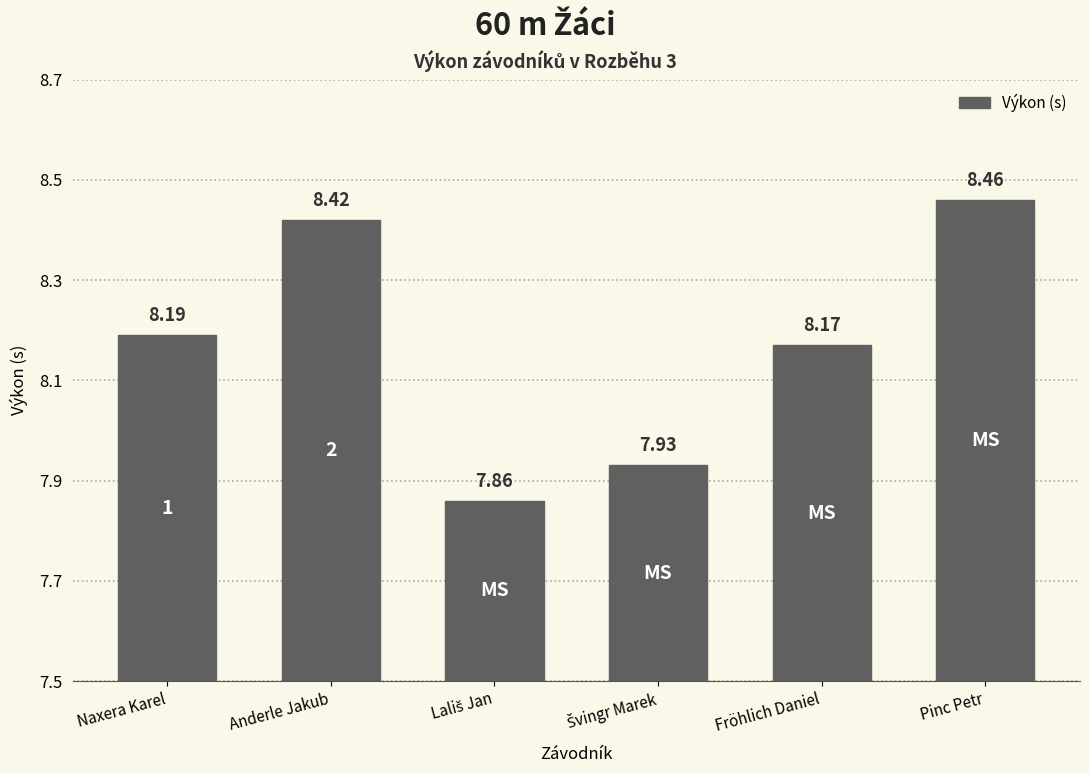

What is the difference between the second highest and minimum values?

0.6